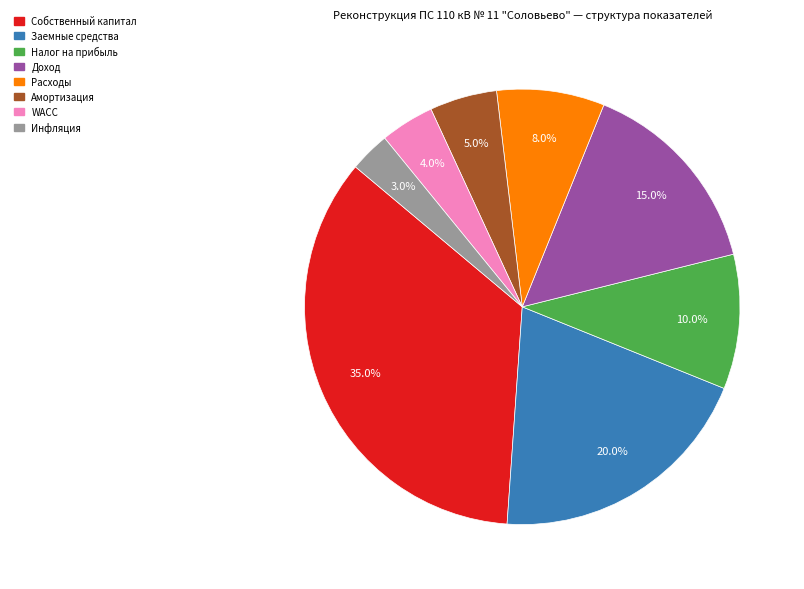

How many slices are in this pie chart?

8